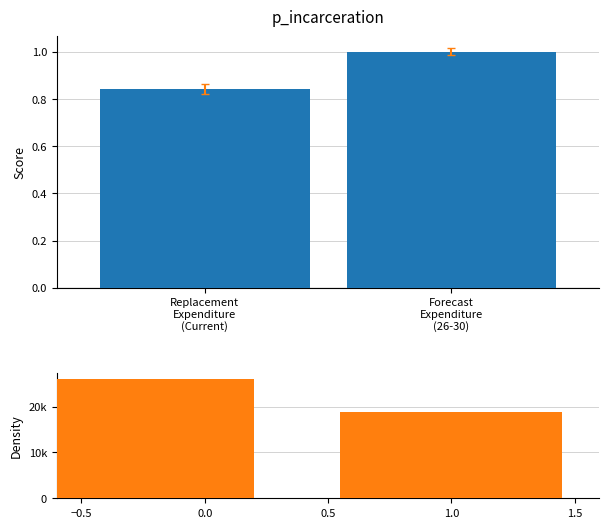

What is the difference between the maximum and minimum values in the Score series?

0.2